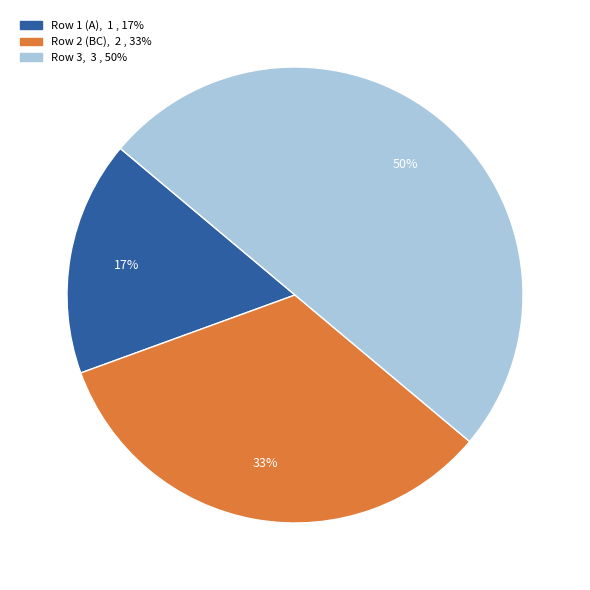

To the nearest percent, what is the difference between the largest and smallest slice percentages?

33%